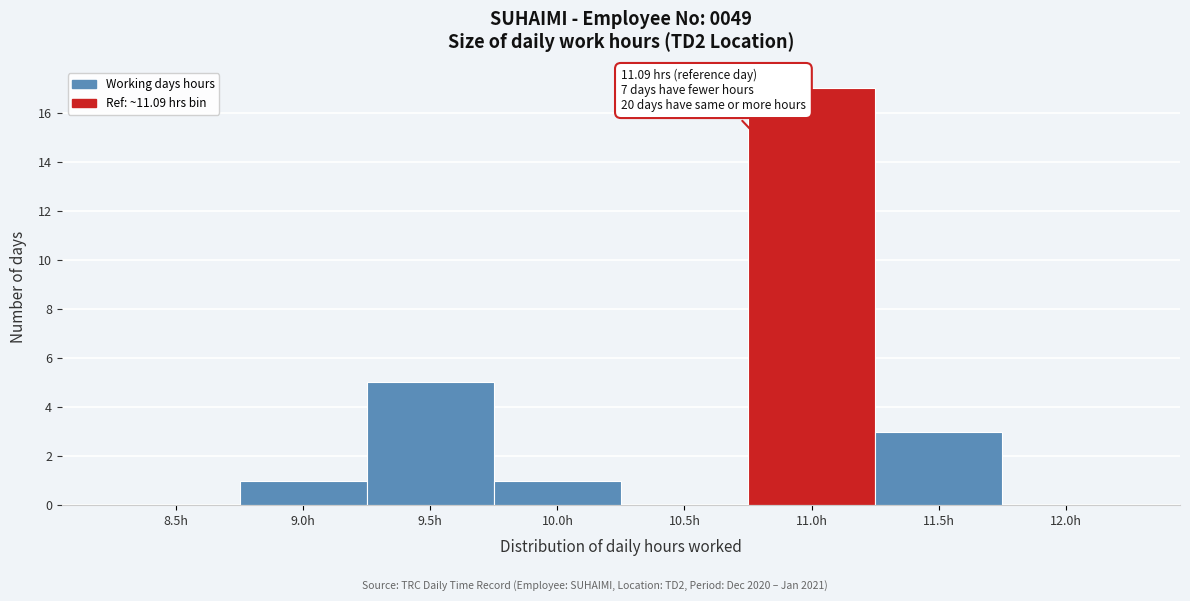

Reading left to right, transcribe all the data shown in this chart.

8.5h=0	9.0h=1	9.5h=5	10.0h=1	10.5h=0	11.0h=17	11.5h=3	12.0h=0